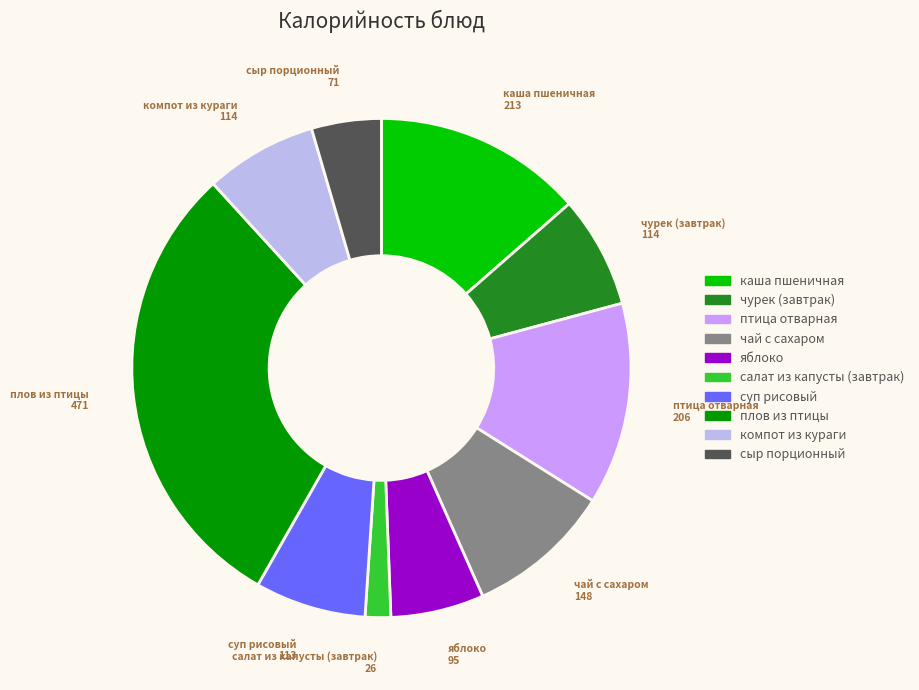

Is the sum of плов из птицы and чай с сахаром greater than half?

No